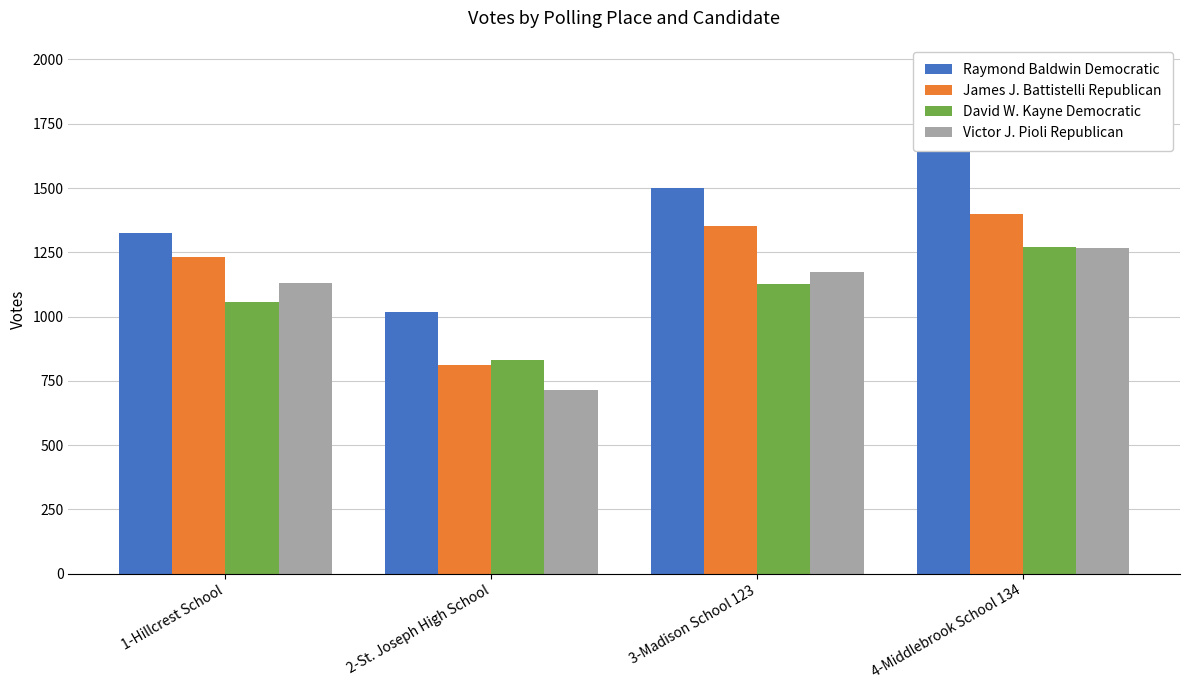

What is the minimum value shown in the chart?

713